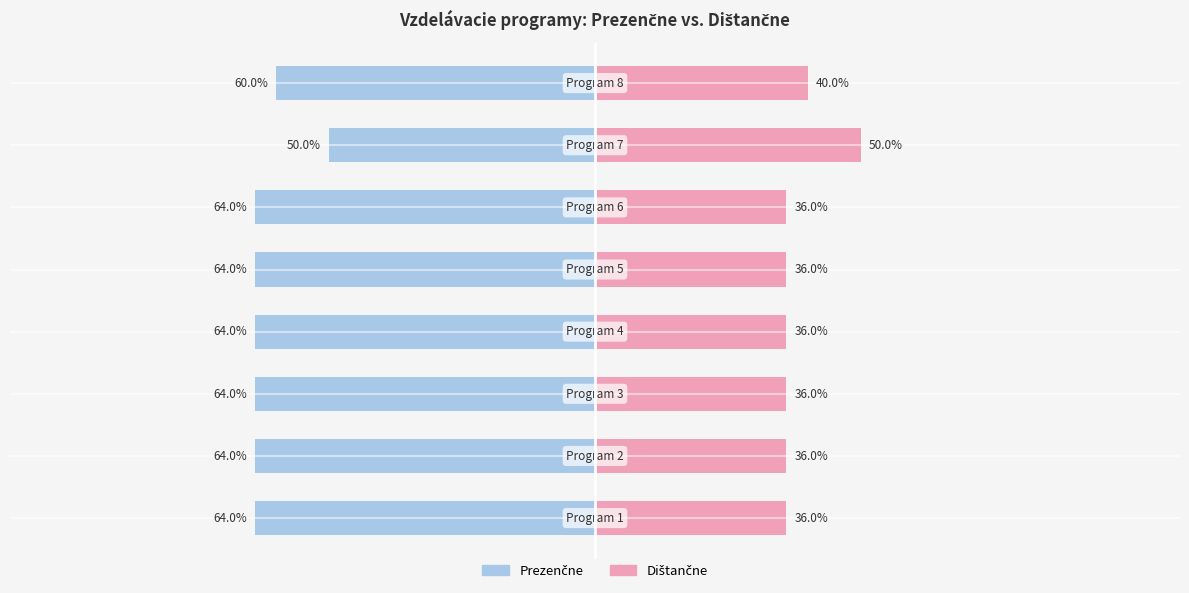

How many series are shown in this chart?

2